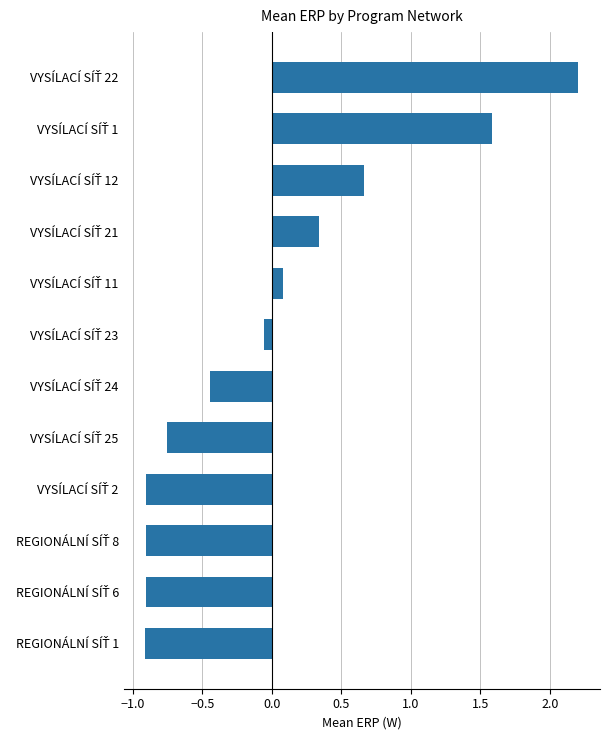

What is the difference between the second highest and minimum values?

2.5